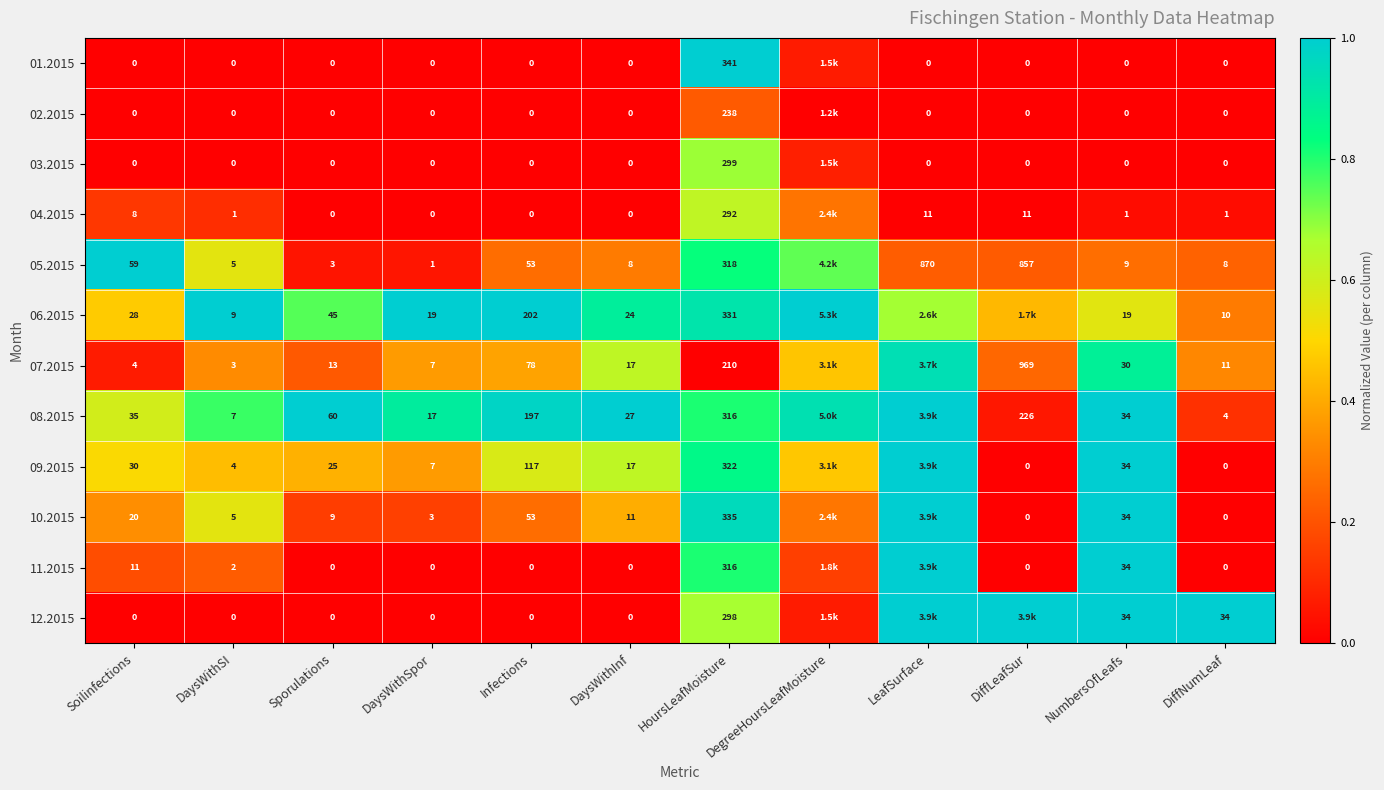

Between DaysWithSpor and DiffNumLeaf, which is larger?

DaysWithSpor